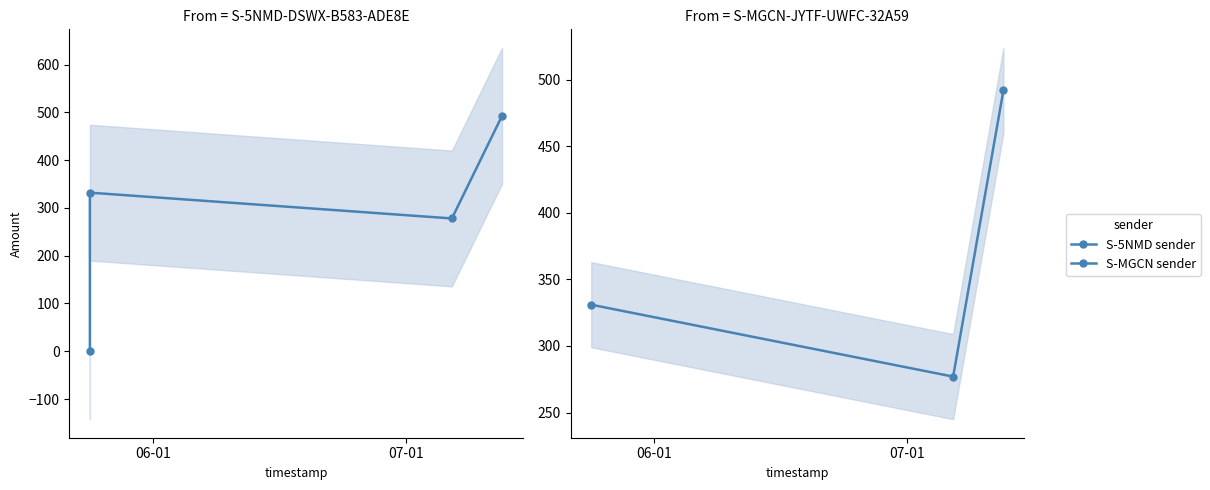

At how many categories does at least one series exceed 440?

2